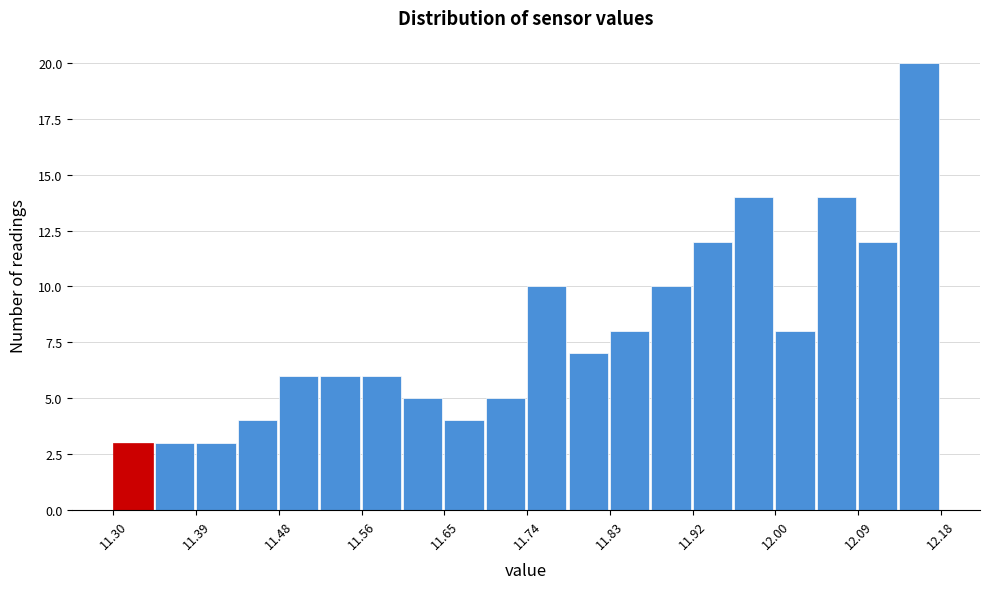

Reading left to right, transcribe this chart: for each bar, give the range it covers on the x-axis and its height. Neither the bar edges nor the heights are printed on the chart, so give them approximately, as read against the axes.

11.300 to 11.344: 3
11.344 to 11.388: 3
11.388 to 11.432: 3
11.432 to 11.476: 4
11.476 to 11.520: 6
11.520 to 11.564: 6
11.564 to 11.608: 6
11.608 to 11.652: 5
11.652 to 11.696: 4
11.696 to 11.740: 5
11.740 to 11.784: 10
11.784 to 11.828: 7
11.828 to 11.872: 8
11.872 to 11.916: 10
11.916 to 11.960: 12
11.960 to 12.004: 14
12.004 to 12.048: 8
12.048 to 12.092: 14
12.092 to 12.136: 12
12.136 to 12.180: 20